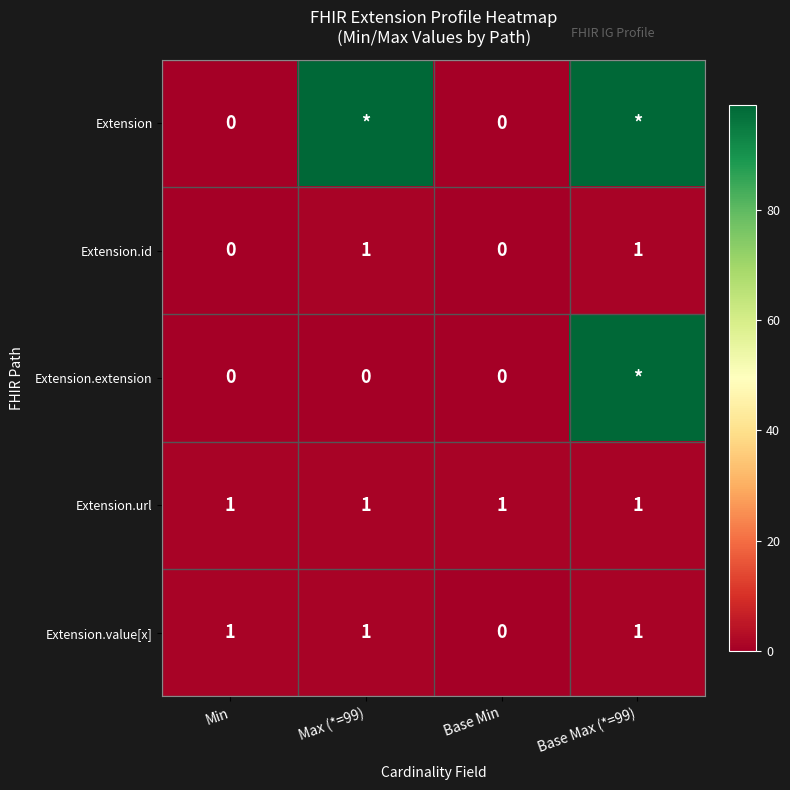

What is the spread (max minus min) of values at Base Min?

1